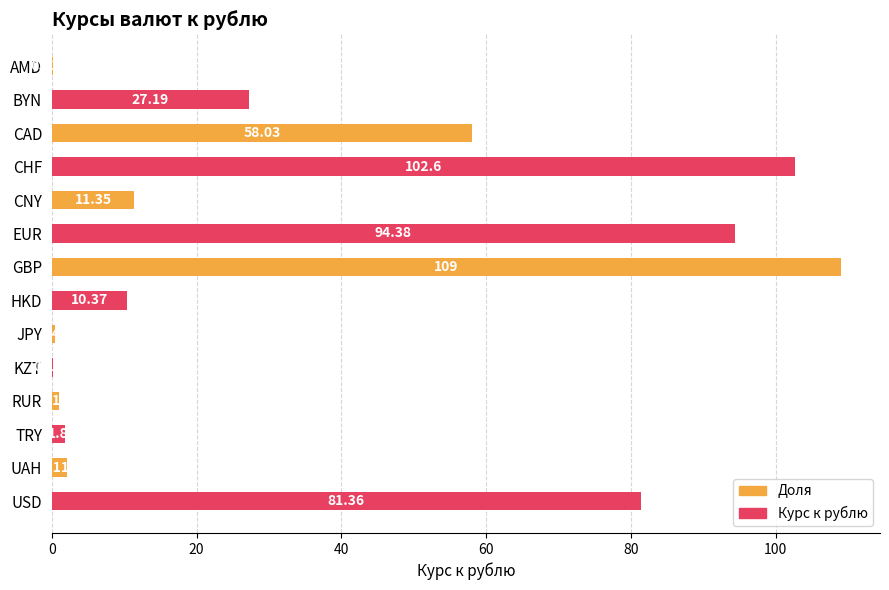

Which category has the highest value across all series?

GBP